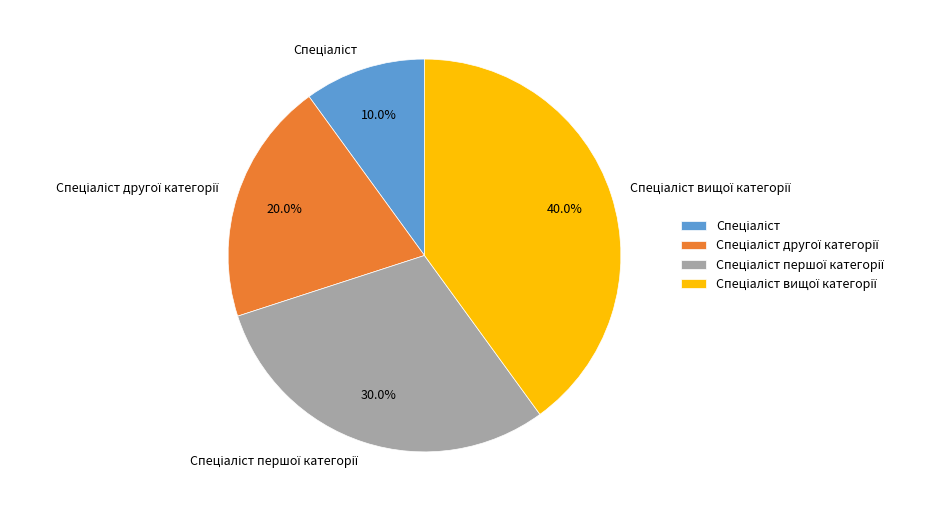

Is there any slice that represents more than half of the pie?

No